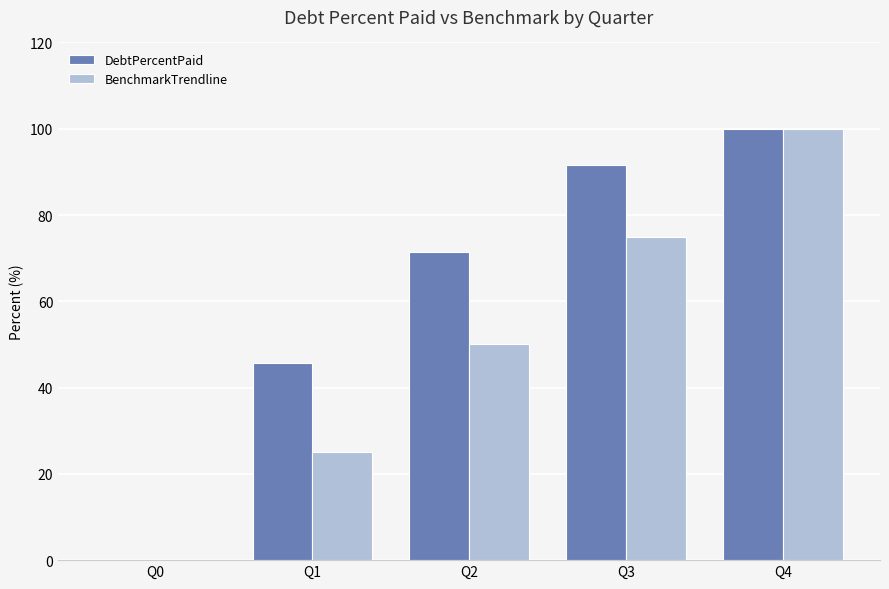

Which series changed the most between Q2 and Q3?

BenchmarkTrendline